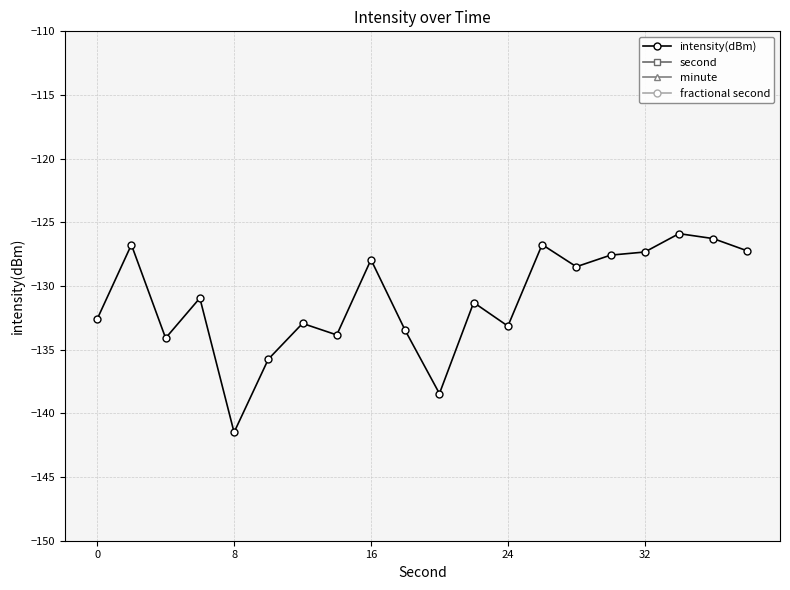

True or false: intensity(dBm) has more than 1 points higher than both neighbors.

True